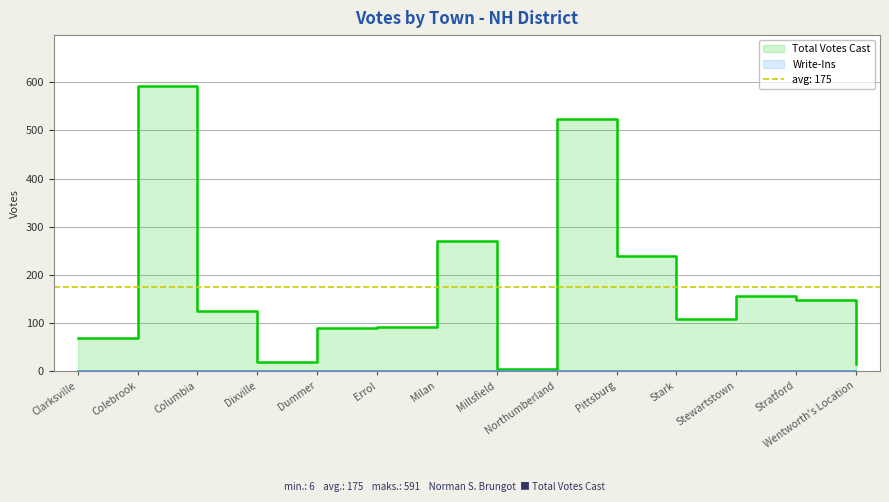

Reading left to right, extract all data points from this chart.

Clarksville=70	Colebrook=591	Columbia=126	Dixville=19	Dummer=90	Errol=92	Milan=271	Millsfield=6	Northumberland=524	Pittsburg=240	Stark=108	Stewartstown=156	Stratford=148	Wentworth's Location=15